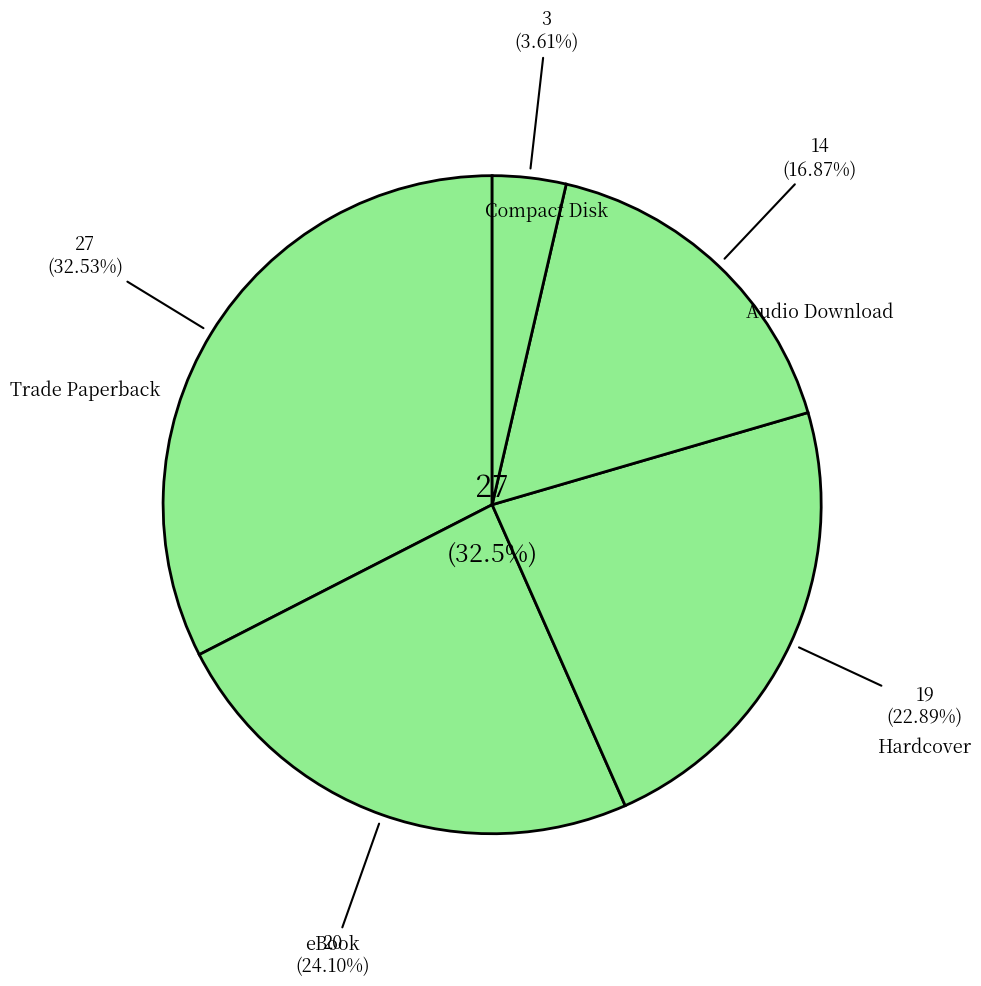

What is the change in value from eBook to Compact Disk?

-17